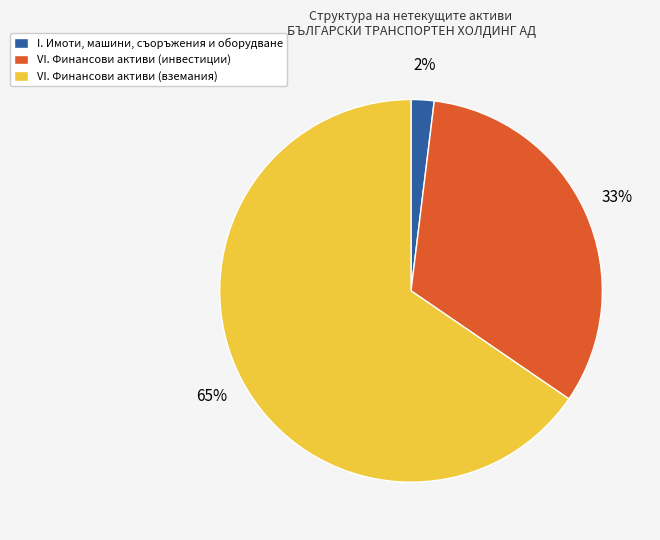

Which slice represents more than half of the pie?

VI. Финансови активи (вземания)